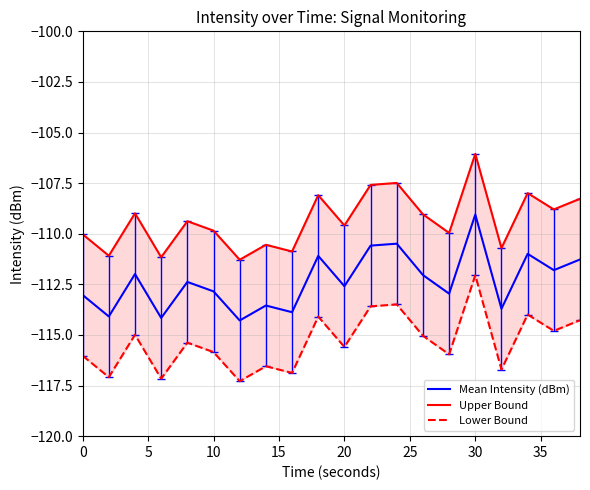

How many data points does each series have?

20